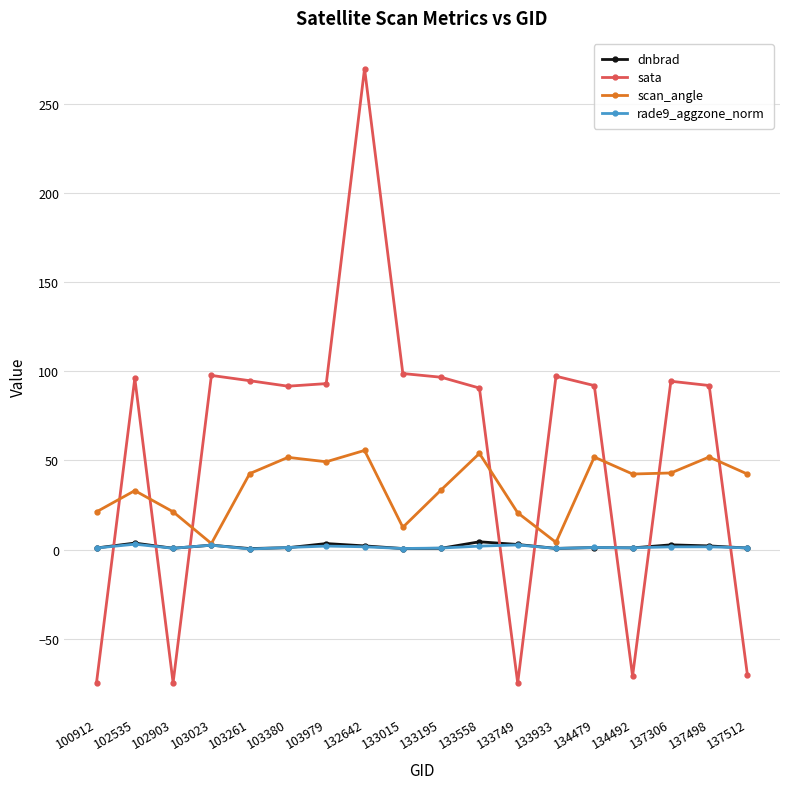

How many values in the scan_angle series exceed 42?

10